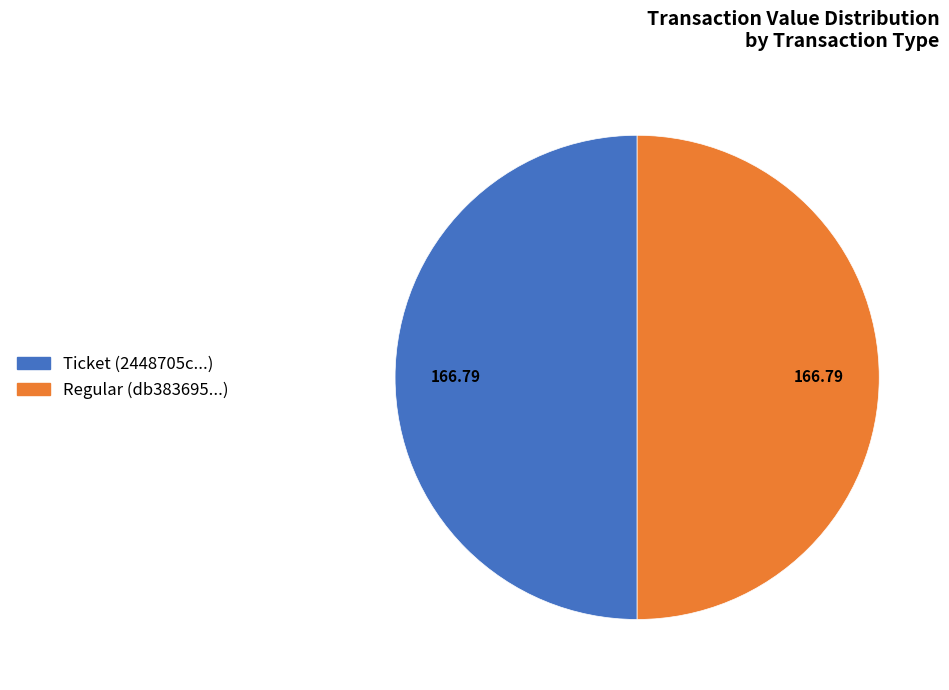

Do Ticket (2448705c...) and Regular (db383695...) together represent more than half of the pie?

Yes